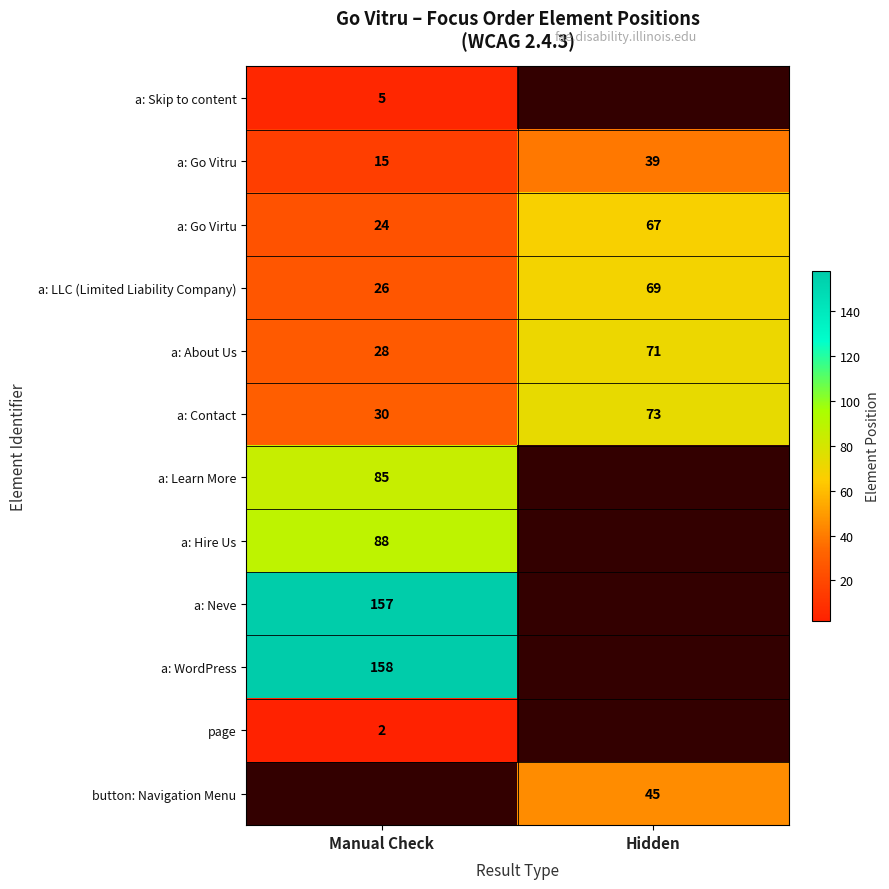

The a: LLC (Limited Liability Company) series shows 26 at Manual Check. True or false?

True